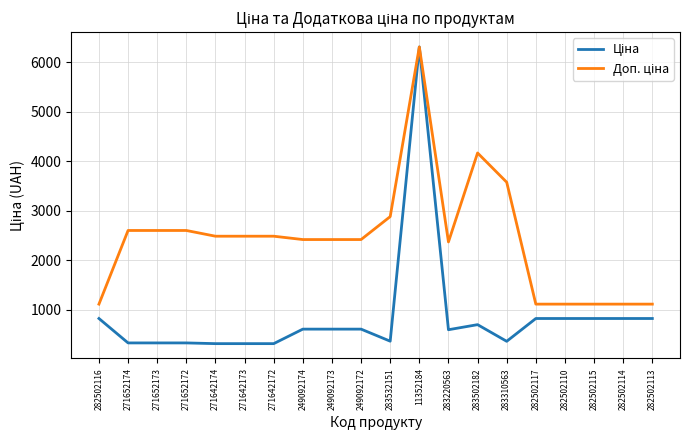

Count the number of categories in the chart.

20